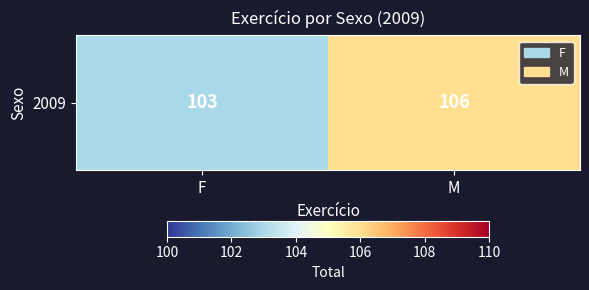

Reading left to right, list all the values displayed in this chart.

103	106